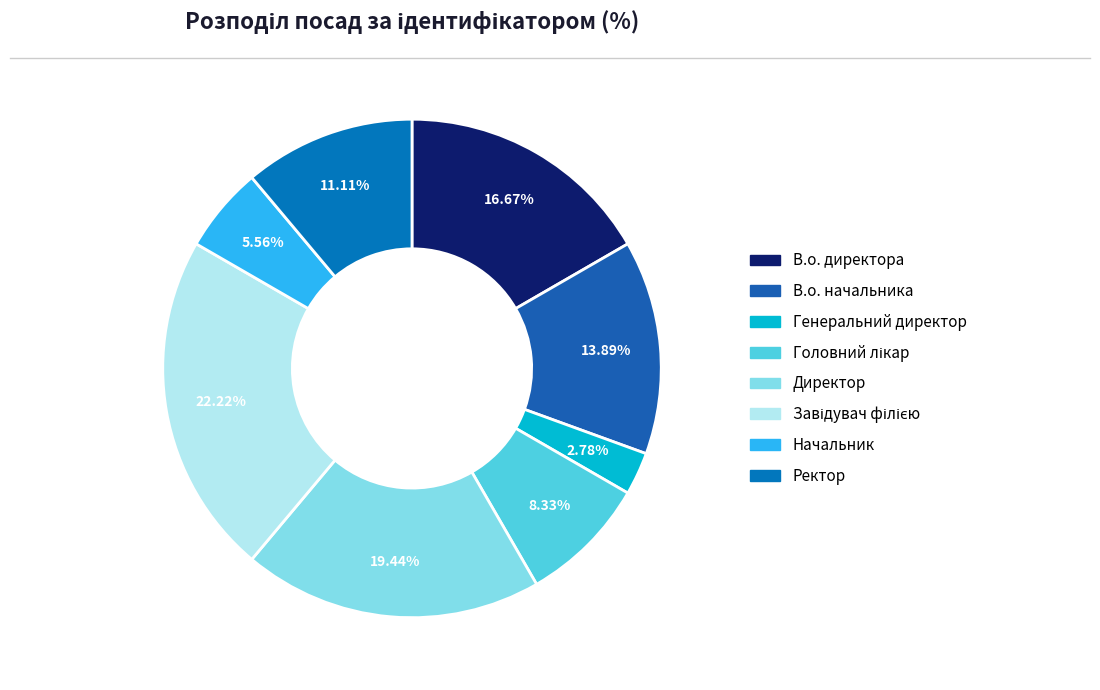

How many slices are in this pie chart?

8